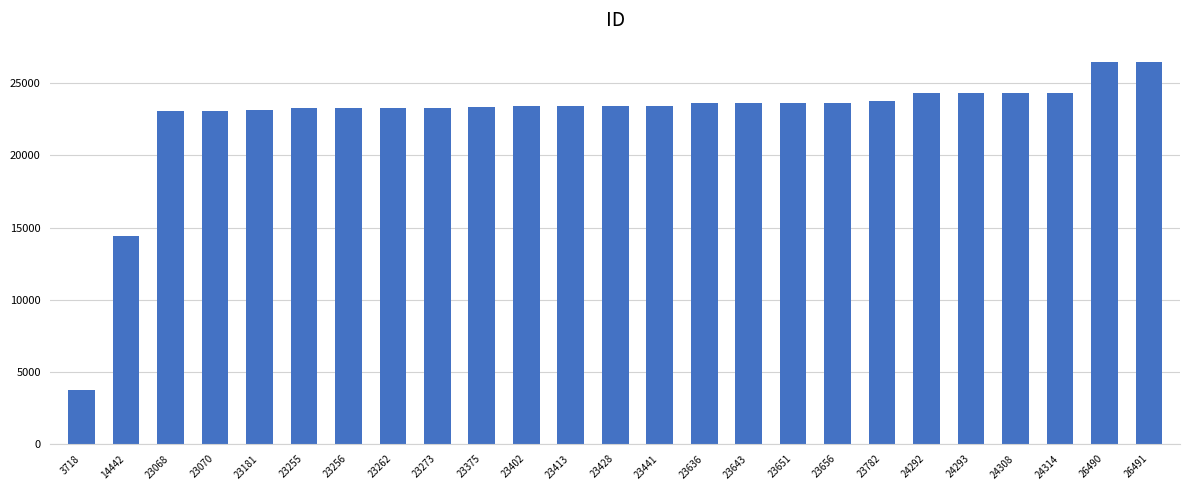

What is the difference between the maximum and minimum values?

22773